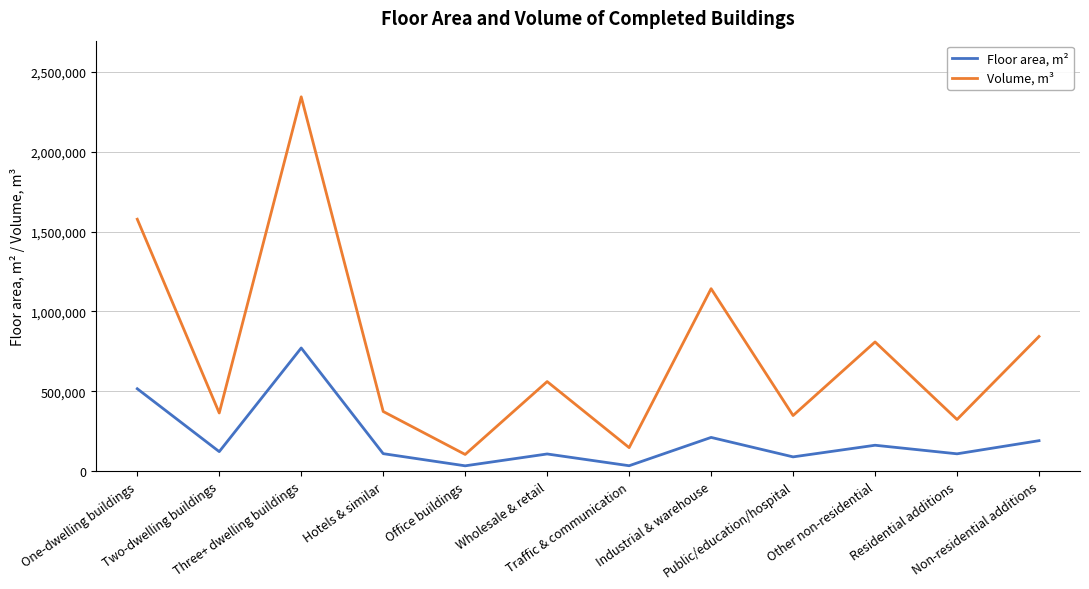

What are all the series names shown in the legend?

Floor area, m², Volume, m³